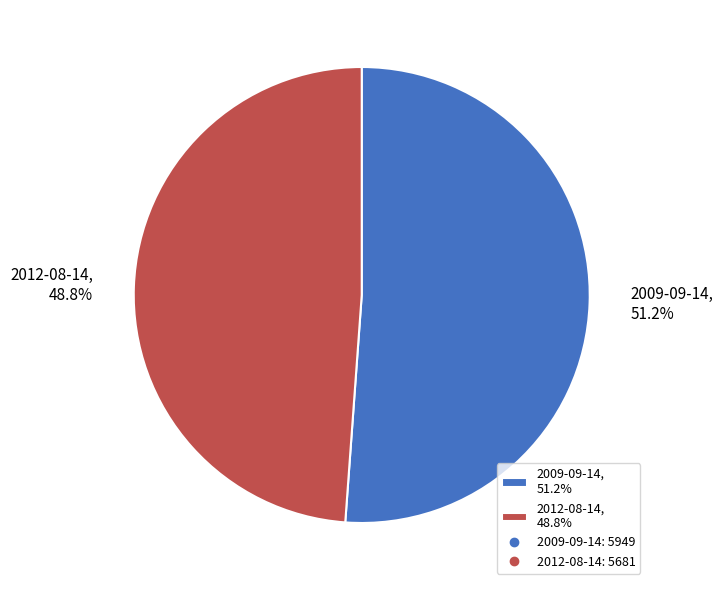

Which category has the biggest portion of the pie?

2009-09-14